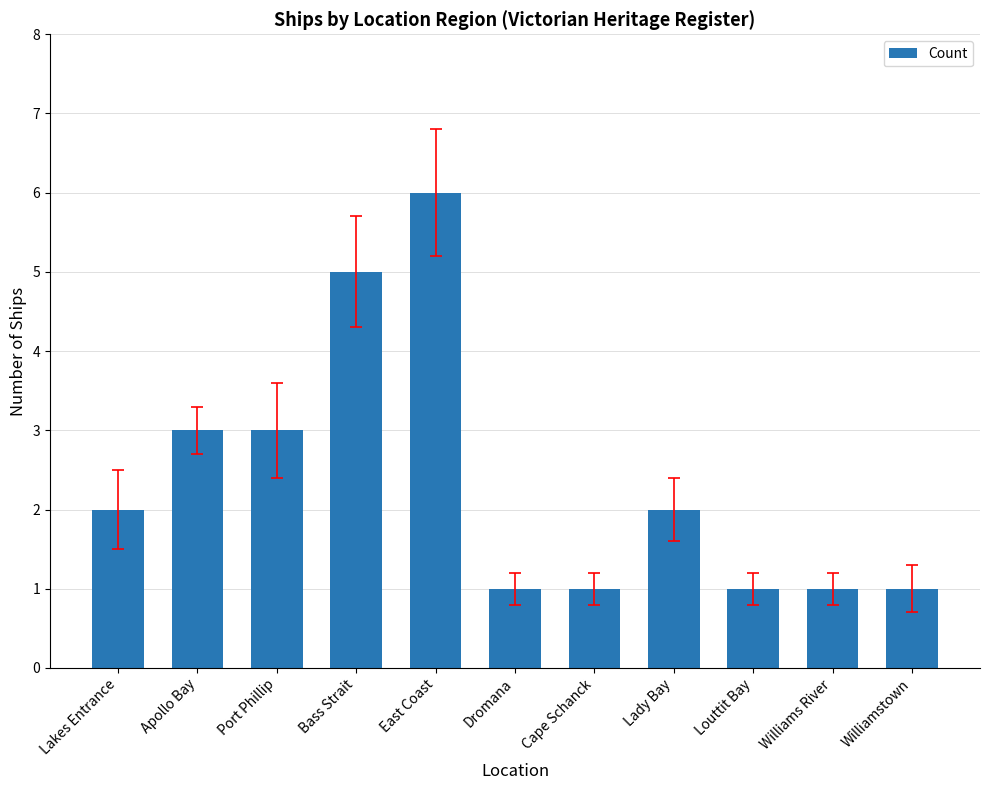

What is the value of the 10th bar from the left?

1